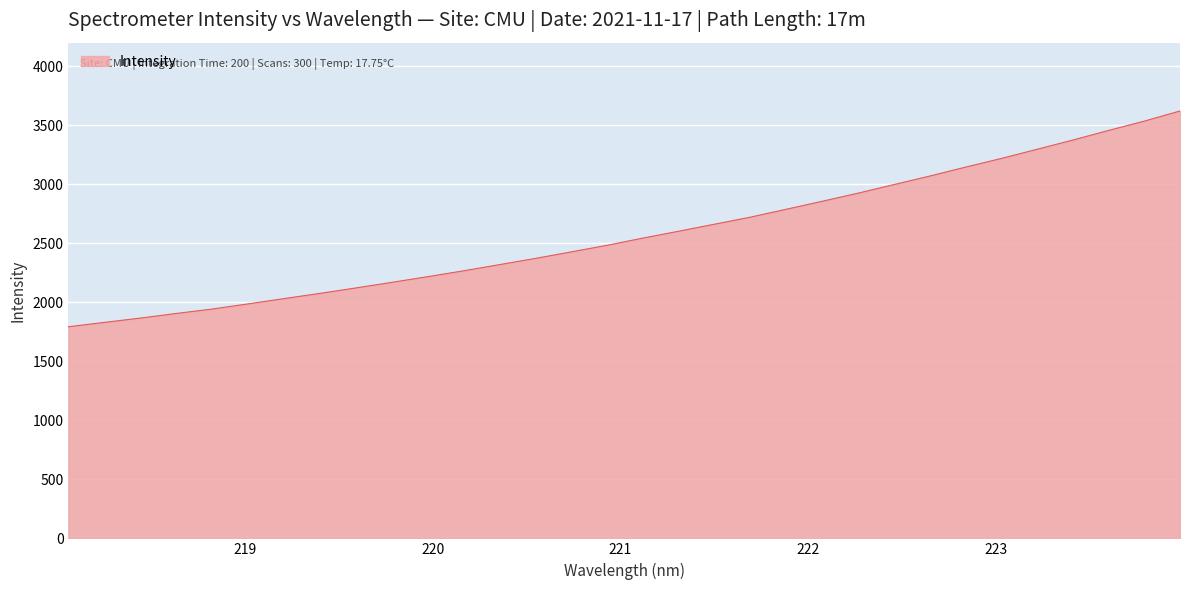

What is the maximum value shown in the chart?

3621.3